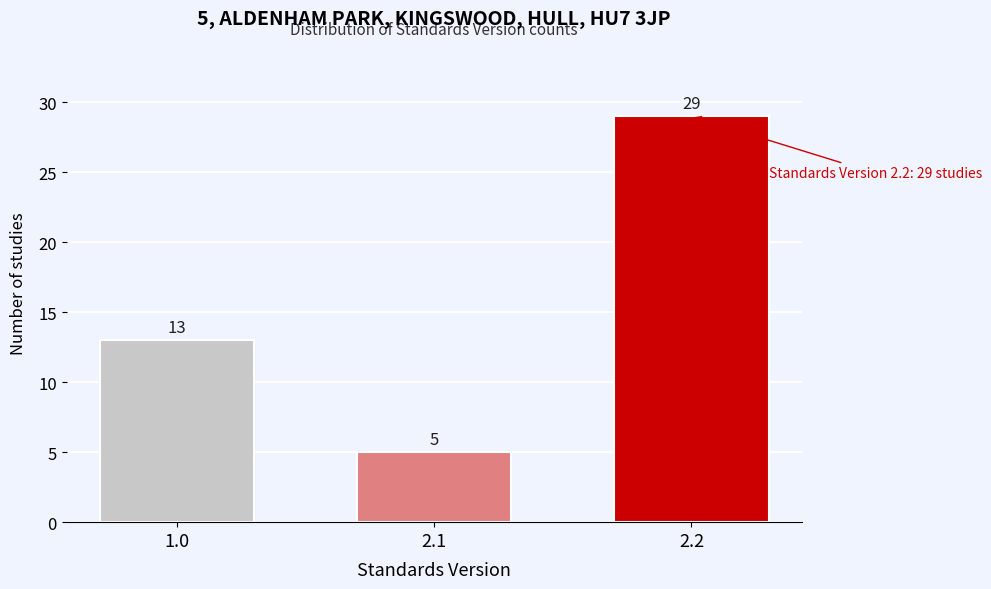

Reading left to right, transcribe all the data shown in this chart.

1.0=13	2.1=5	2.2=29